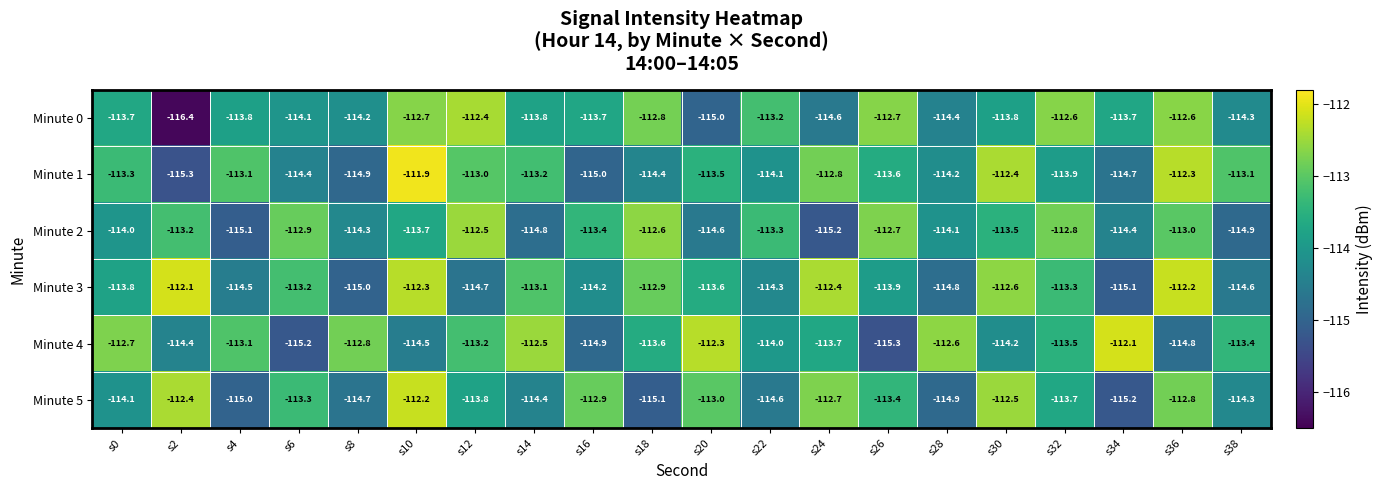

Rank the categories by Minute 4 value from highest to lowest.

s34, s20, s14, s28, s0, s8, s4, s12, s38, s32, s18, s24, s22, s30, s2, s10, s36, s16, s6, s26